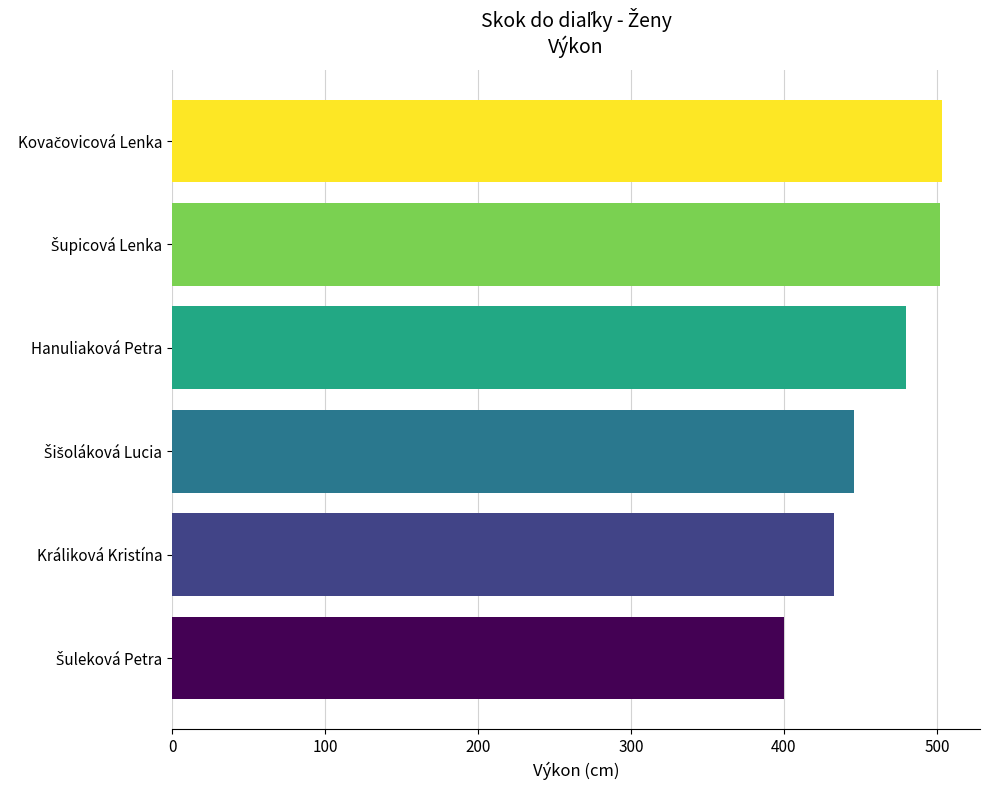

What is the sum of all values?

2764